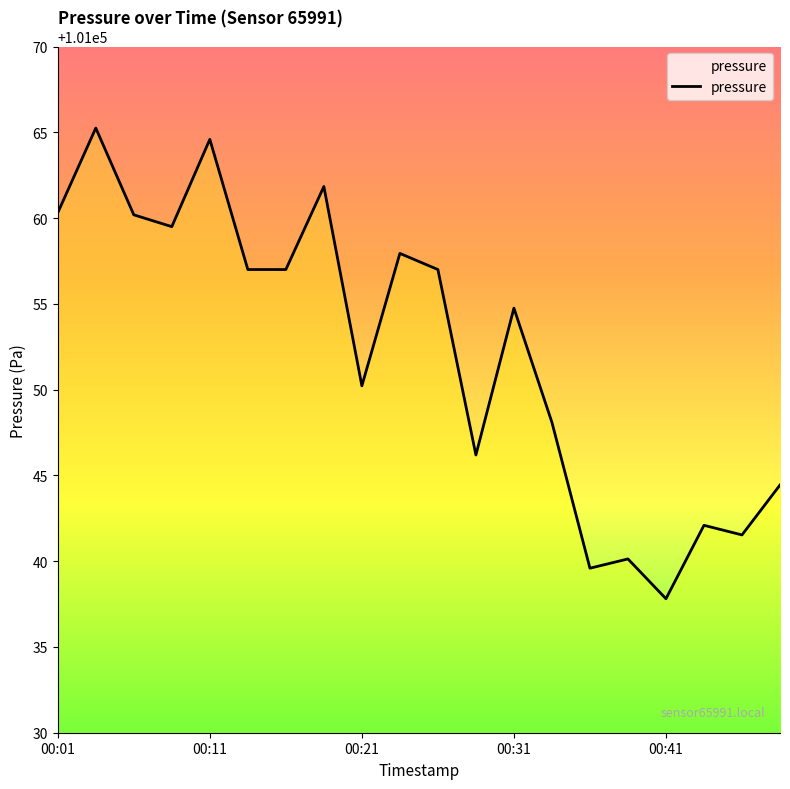

What is the maximum value shown in the chart?

101065.2